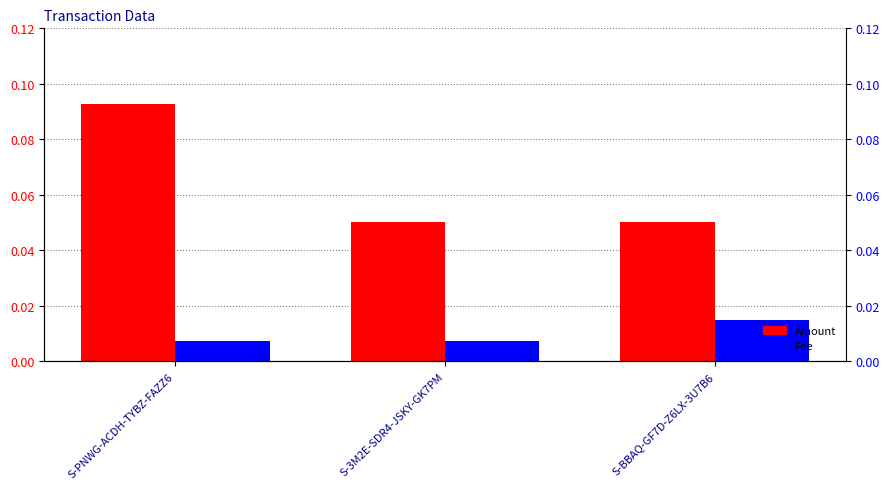

Is the value of Amount at S-BBAQ-GF7D-Z6LX-3U7B6 greater than the value of Fee at S-BBAQ-GF7D-Z6LX-3U7B6?

Yes